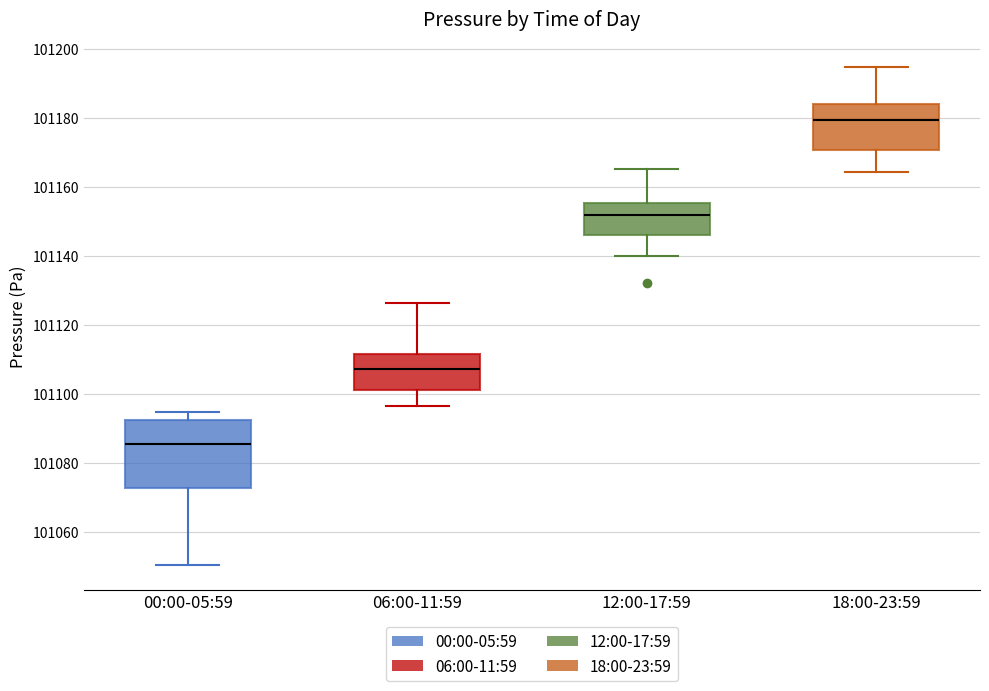

Reading left to right, read every box against the y-axis: the position of its median line, the range the box covers, and the ends of its whiskers. The values are not printed on the chart, so give them approximately, as read against the axis.

00:00-05:59: median 101086, box 101072 to 101092, whiskers 101050 to 101094
06:00-11:59: median 101108, box 101102 to 101112, whiskers 101096 to 101126
12:00-17:59: median 101152, box 101146 to 101156, whiskers 101140 to 101166
18:00-23:59: median 101180, box 101170 to 101184, whiskers 101164 to 101194